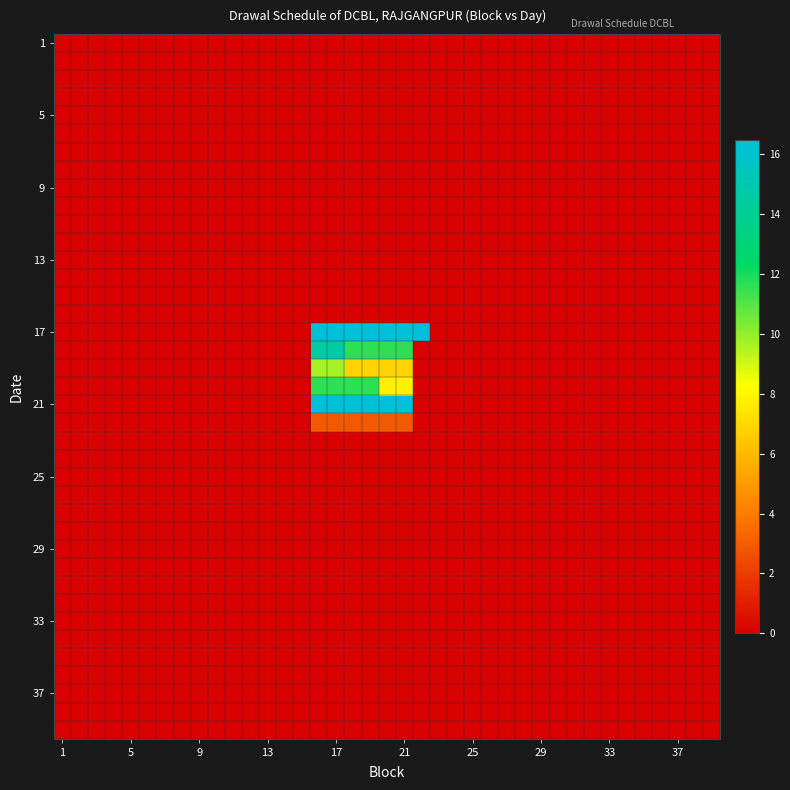

How many data points does each series have?

39